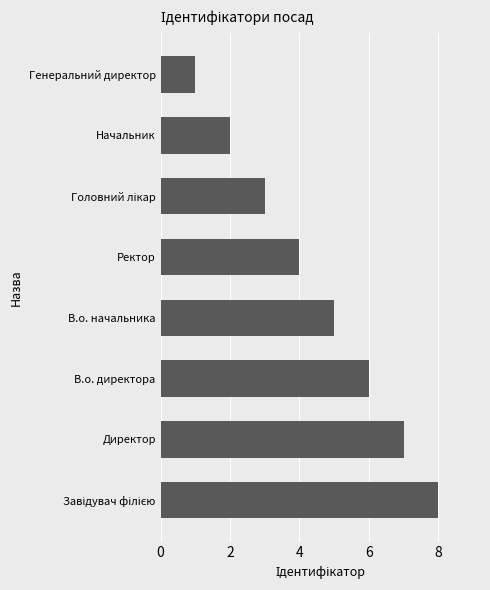

What is the ratio of the value at В.о. начальника to the value at Генеральний директор?

5.0